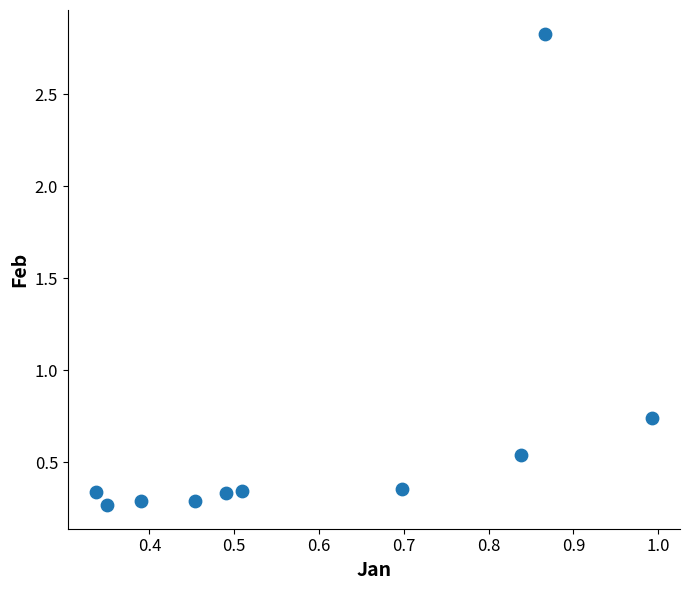

What is the average X value?

0.6